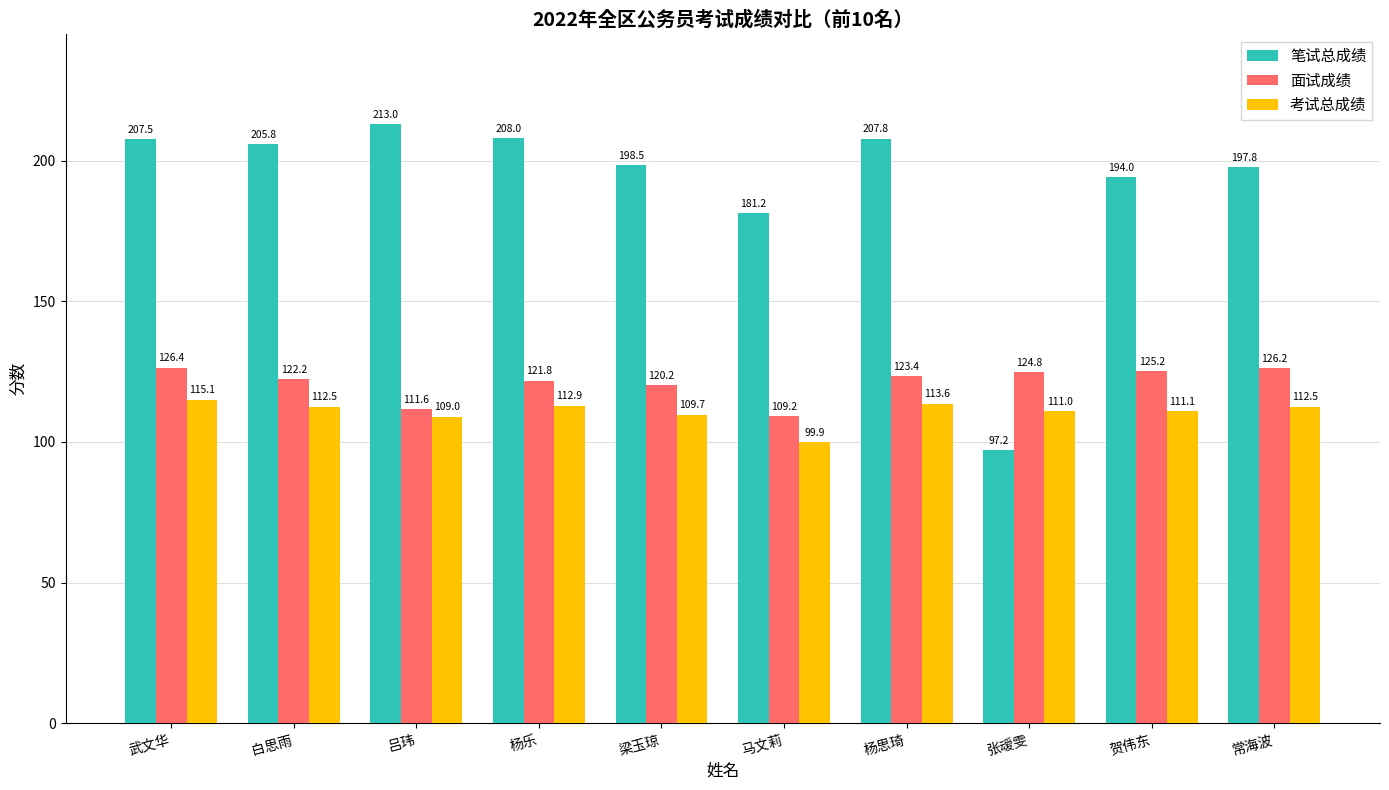

What is the highest value of the 笔试总成绩 series?

213.0